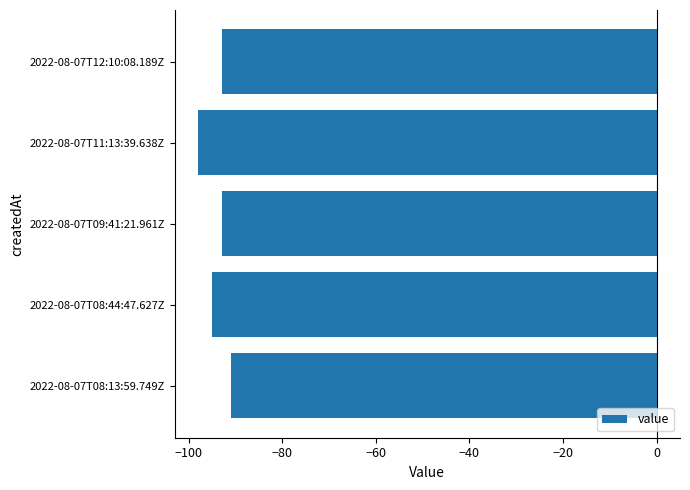

Are the bars grouped side by side (vs. stacked)?

No